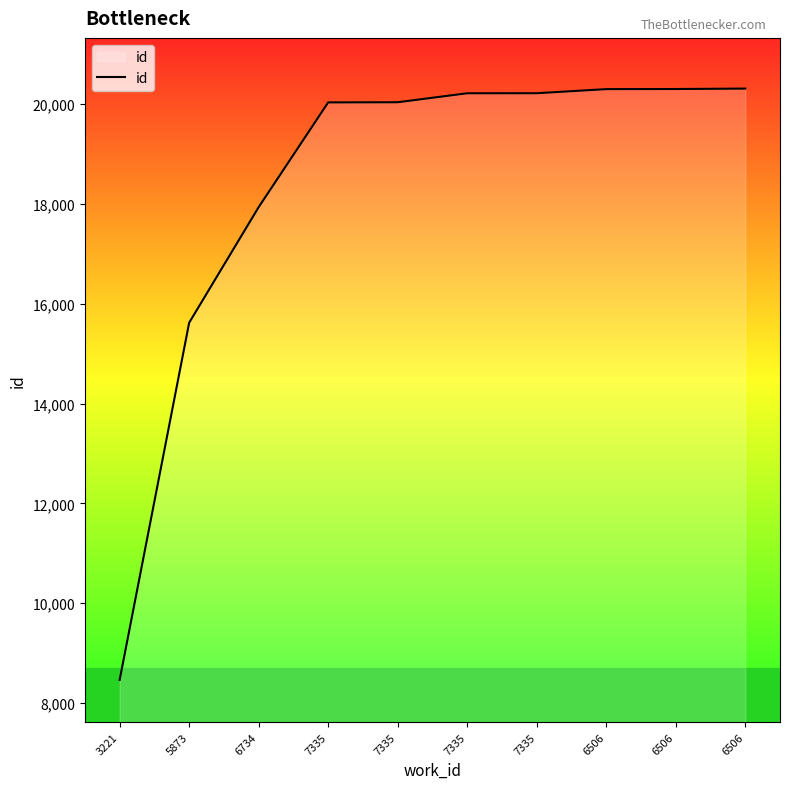

True or false: the data has more than 2 interior local peaks.

False